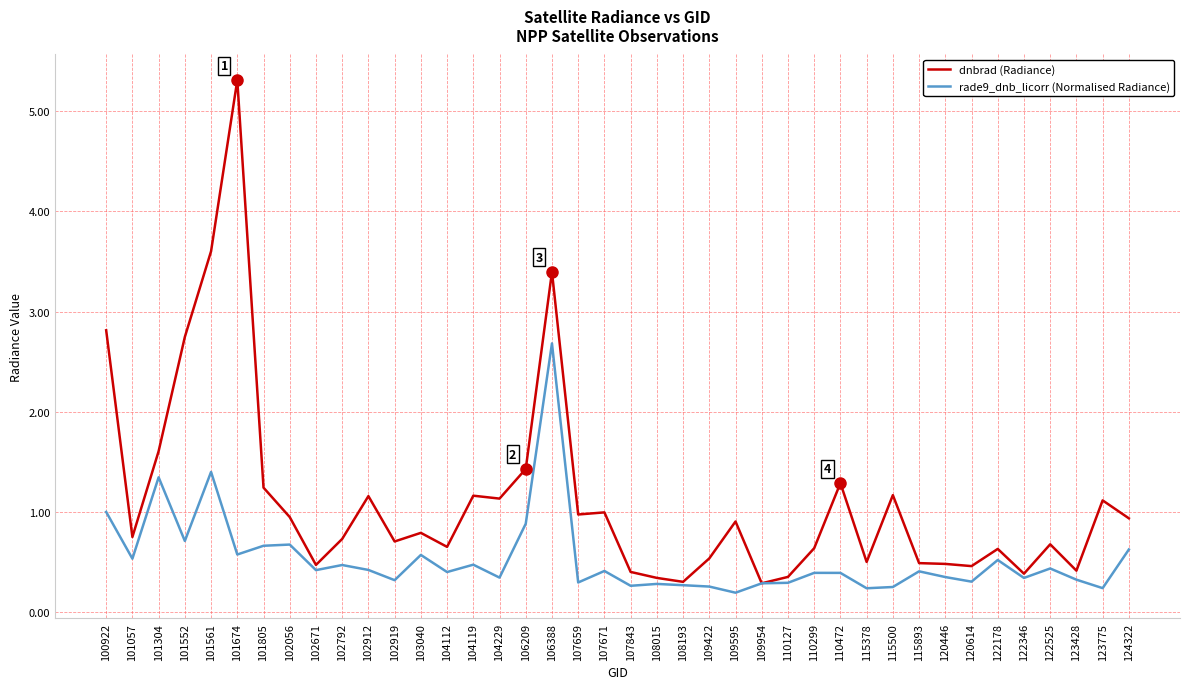

What is the sum of all dnbrad (Radiance) values?

45.0